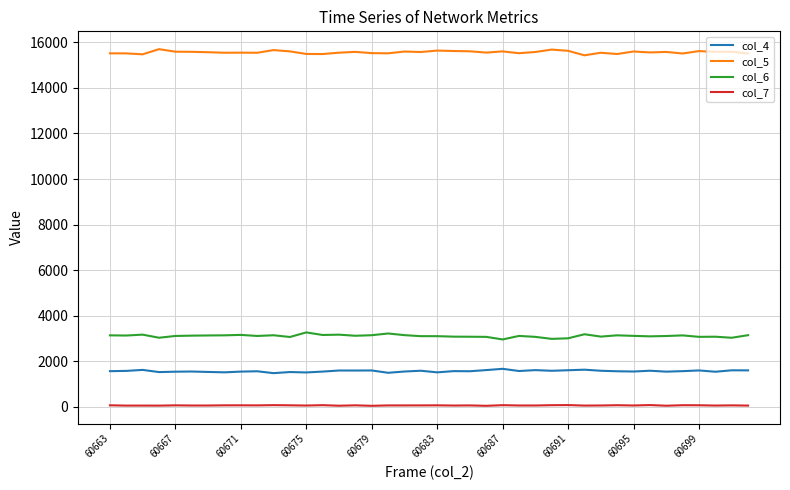

Which series has the largest total across all categories?

col_5